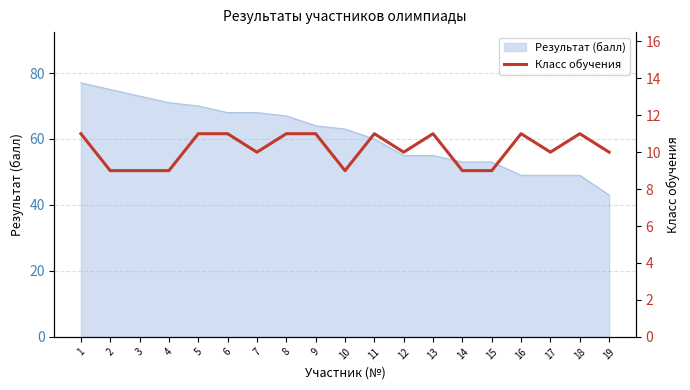

What is the lowest value of the Результат (балл) series?

43